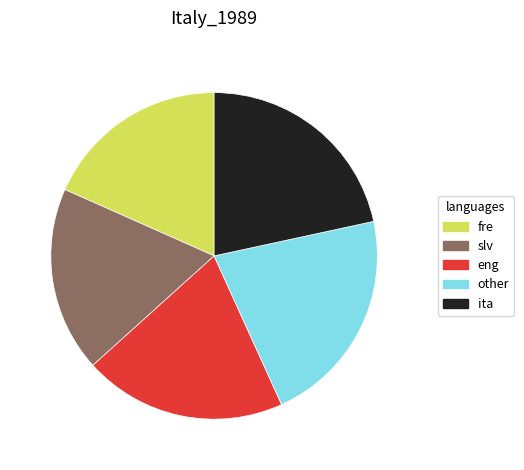

Which has a higher value, eng or slv?

eng